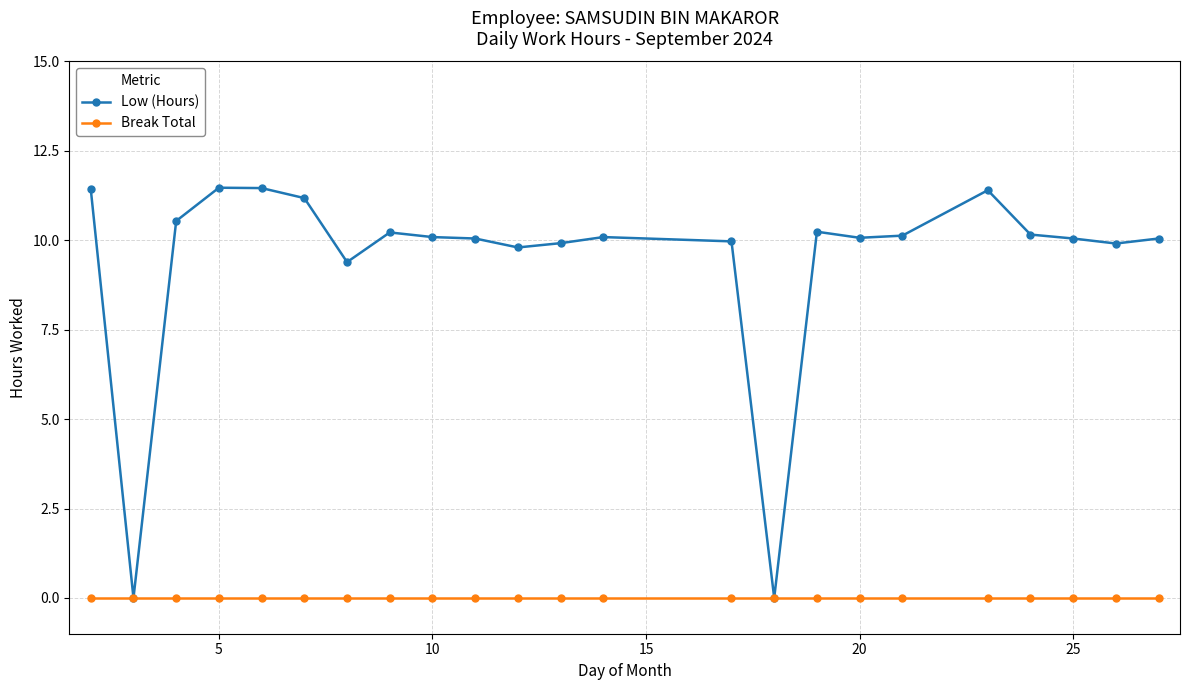

Which series has the widest spread of values?

Low (Hours)